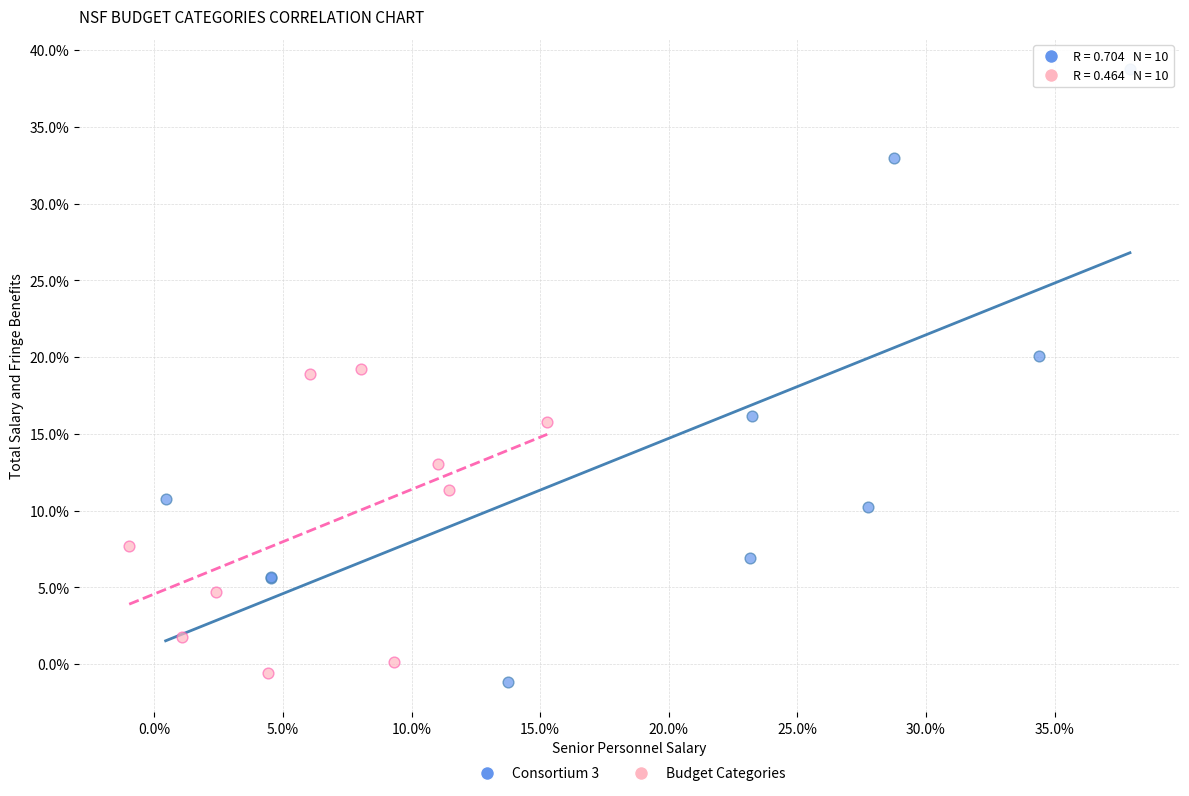

What are all the series names shown in the legend?

Consortium 3, Budget Categories